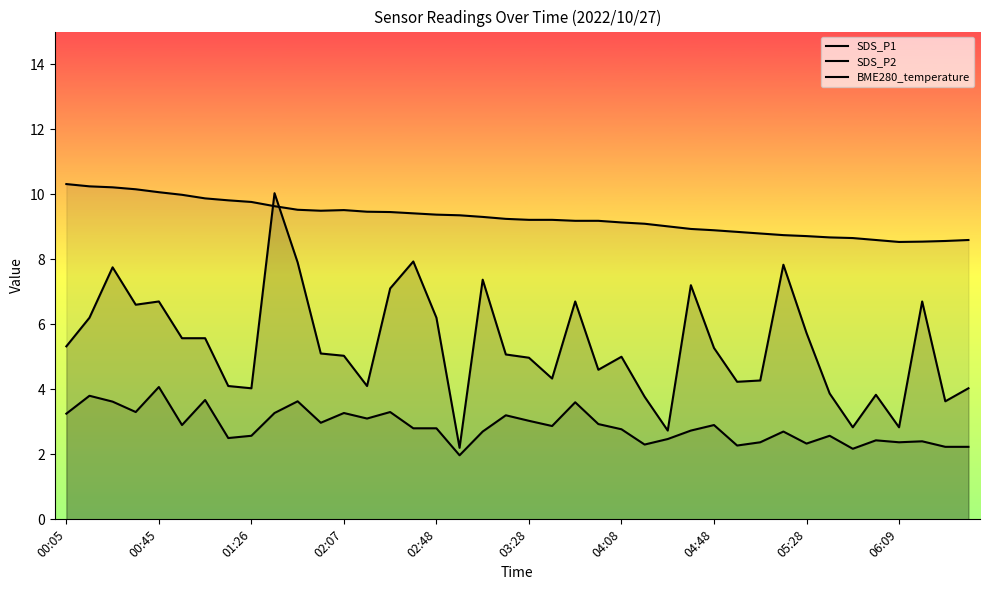

What is the difference between the BME280_temperature values at 17 and 25?

0.3